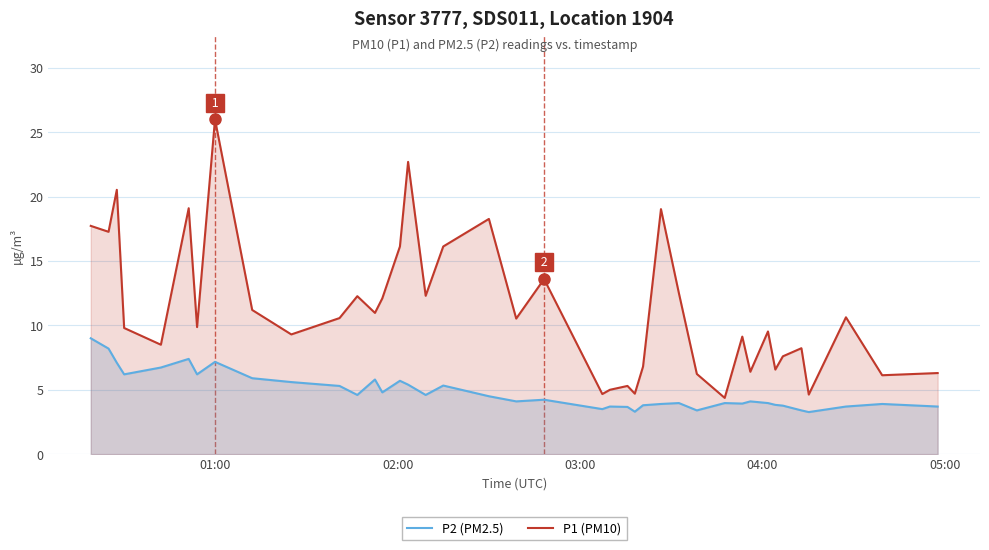

Rank the series by their average value, from lowest to highest.

P2 (PM2.5), P1 (PM10)